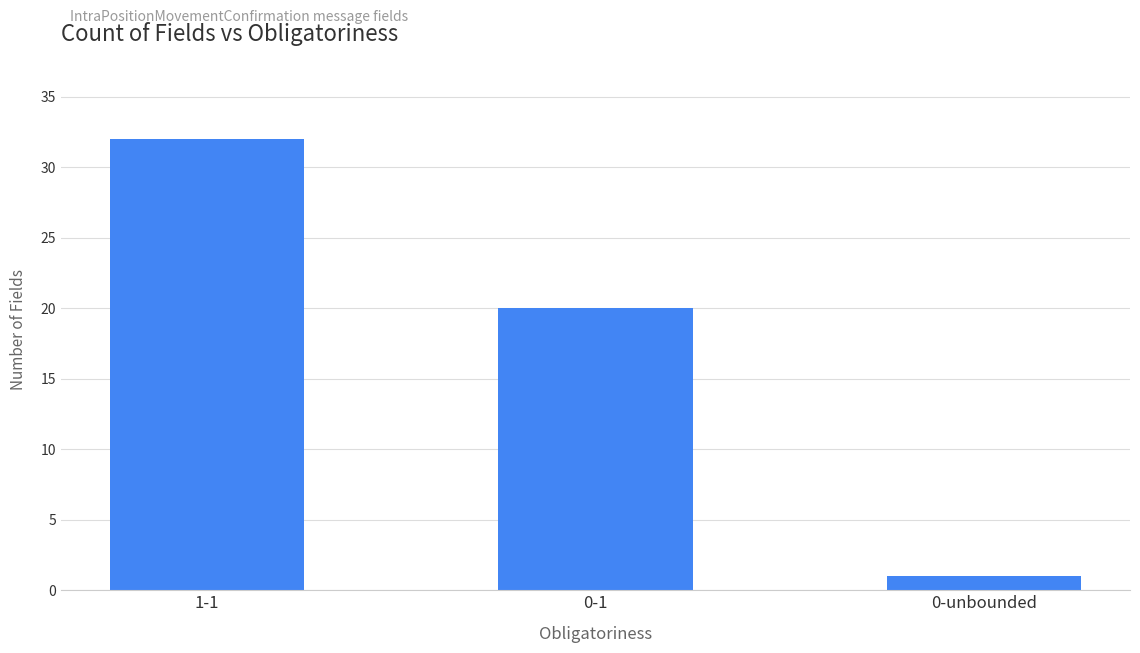

List the labels in order of value, smallest first.

0-unbounded, 0-1, 1-1